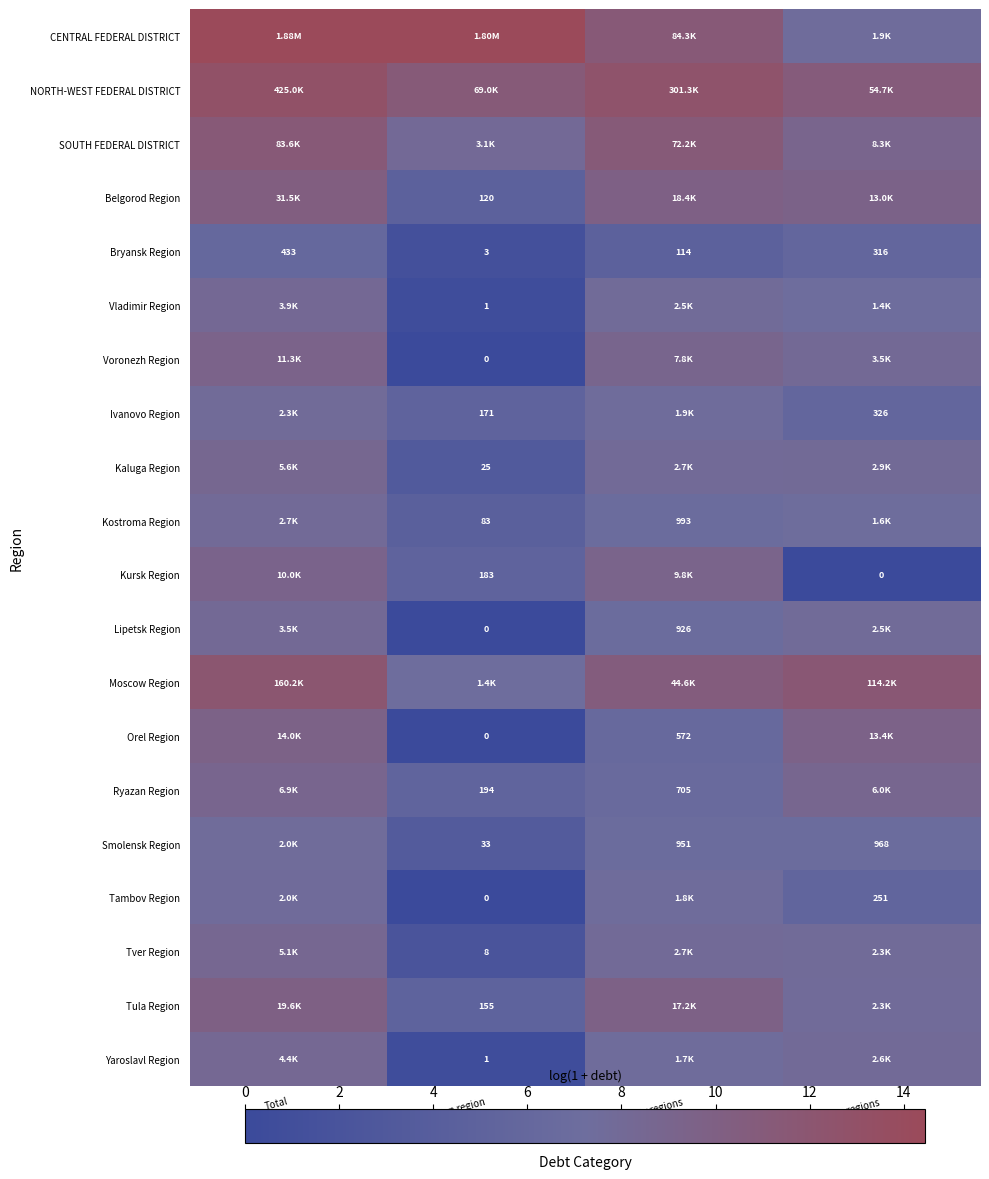

What is the total value across all series at to credit inst. of given region?

82.5